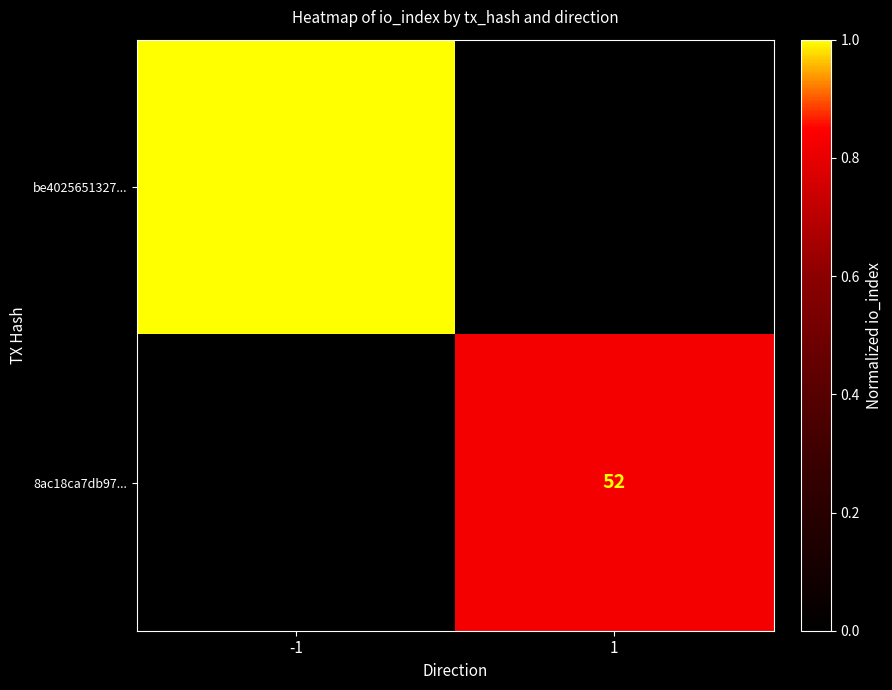

True or false: be4025651327... has a value of 63 at -1.

True